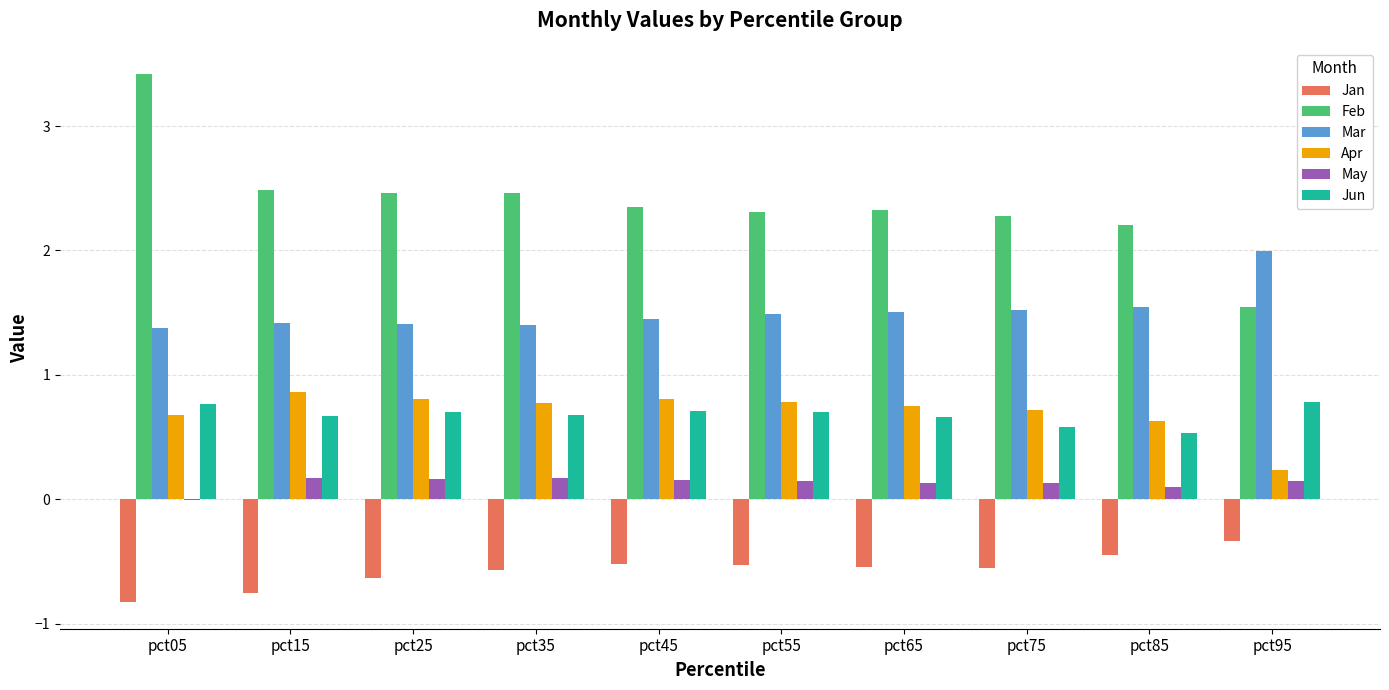

What is the difference between the Feb values at pct15 and pct85?

0.3